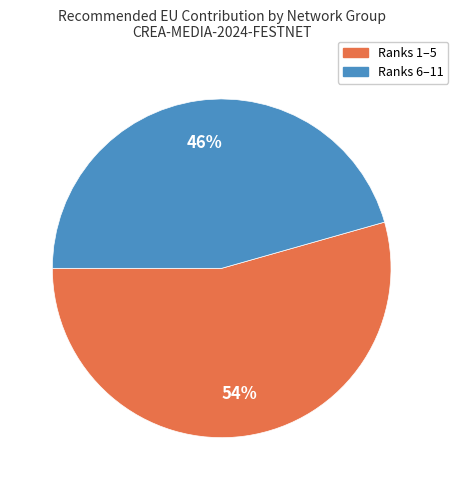

Count the number of slices in the pie.

2